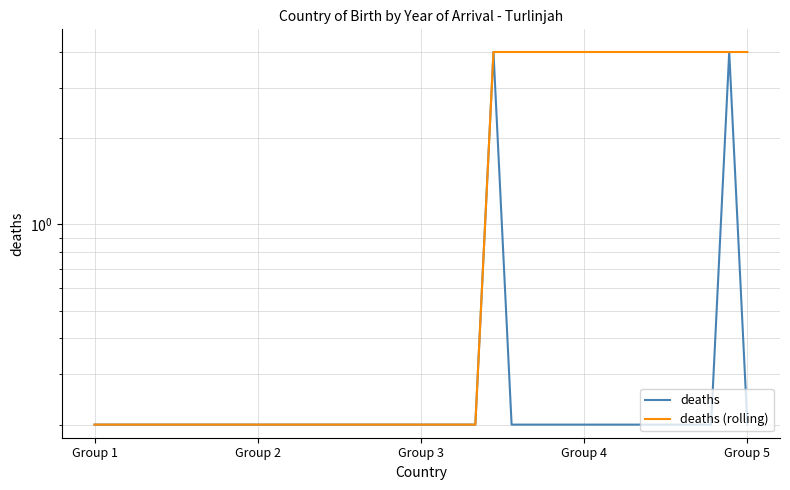

Where is deaths (rolling) nearest to the value 2?

Group 1